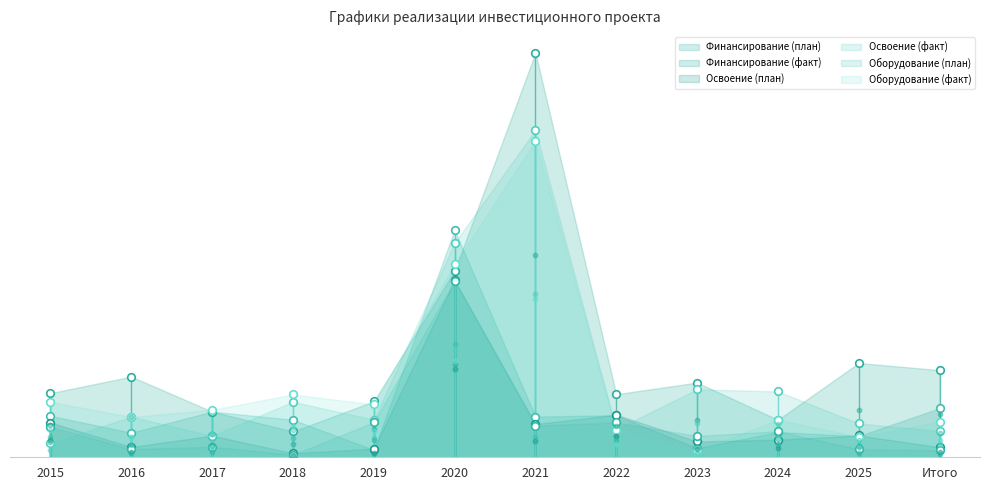

What is the total value across all series at 2018?

16524161.5